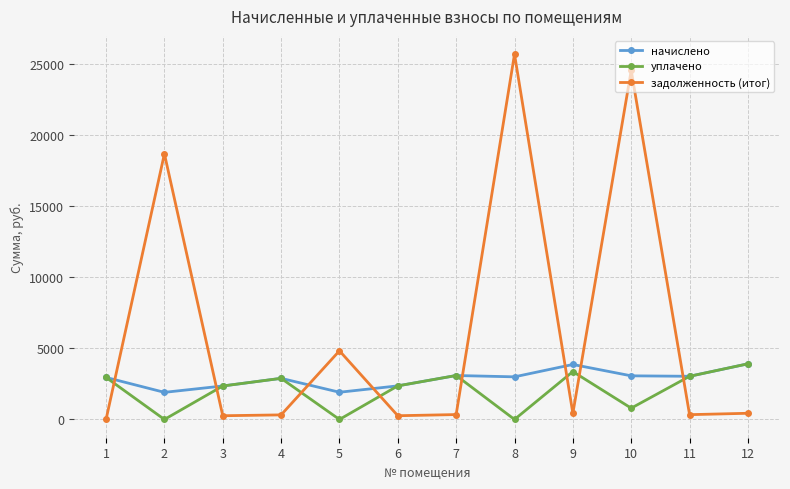

Does the chart have visible grid lines?

Yes